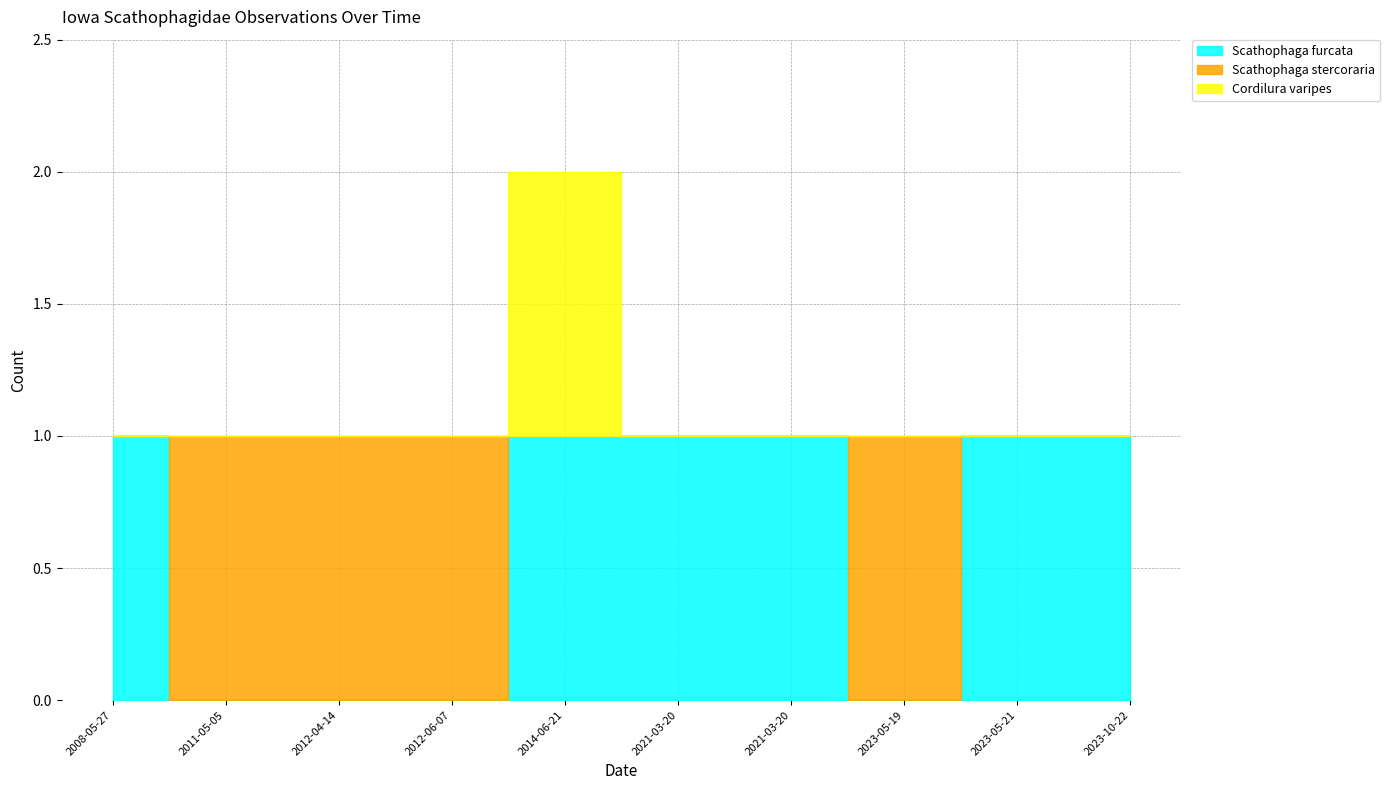

The Scathophaga furcata series shows 0 at 2023-05-21. True or false?

False